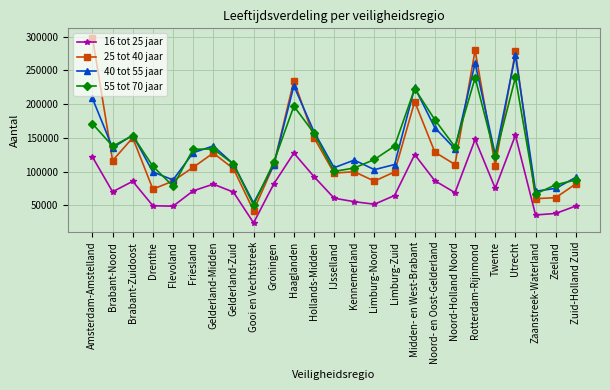

Read the 25 tot 40 jaar value at Friesland.

106440